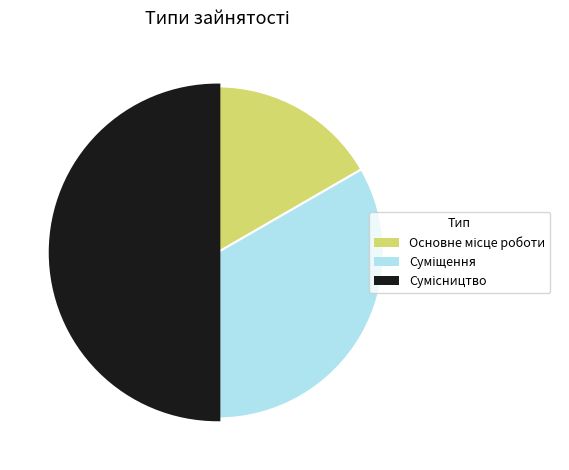

To the nearest percent, what portion does Сумісництво represent?

50%